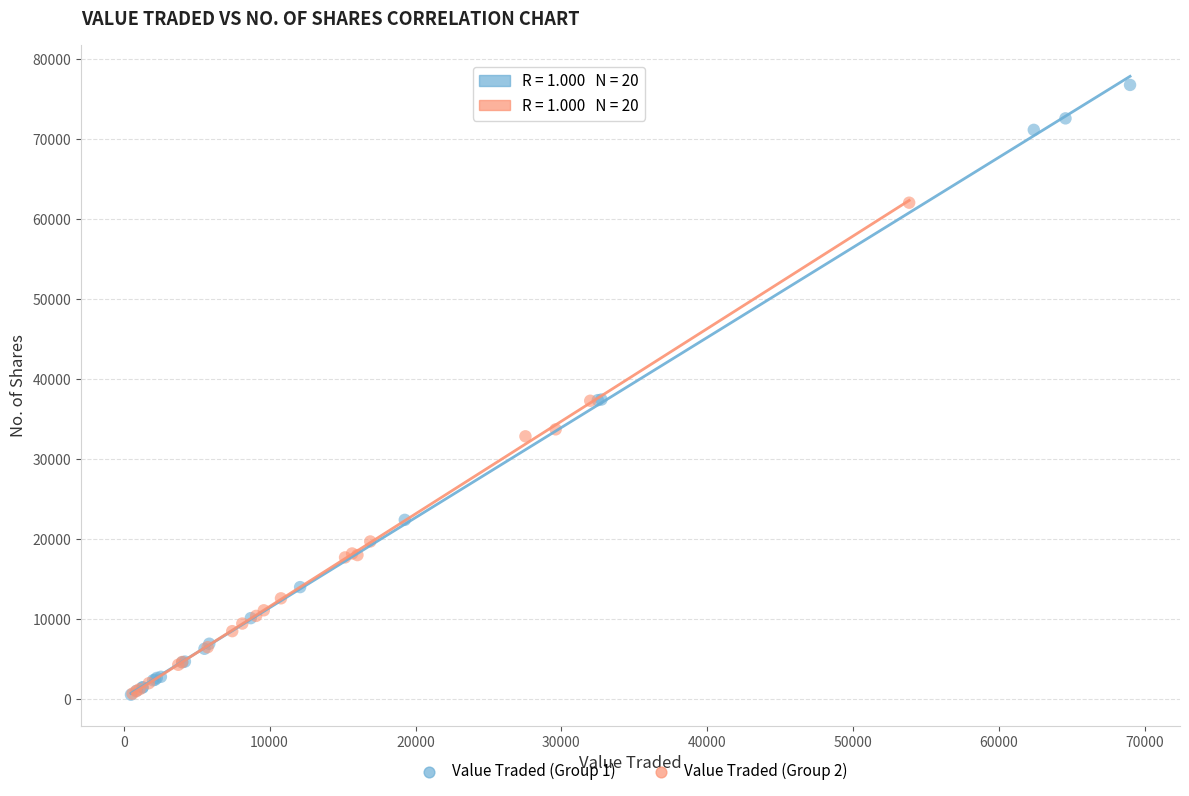

Which series has the largest Y range (max minus min)?

Value Traded (Group 1)